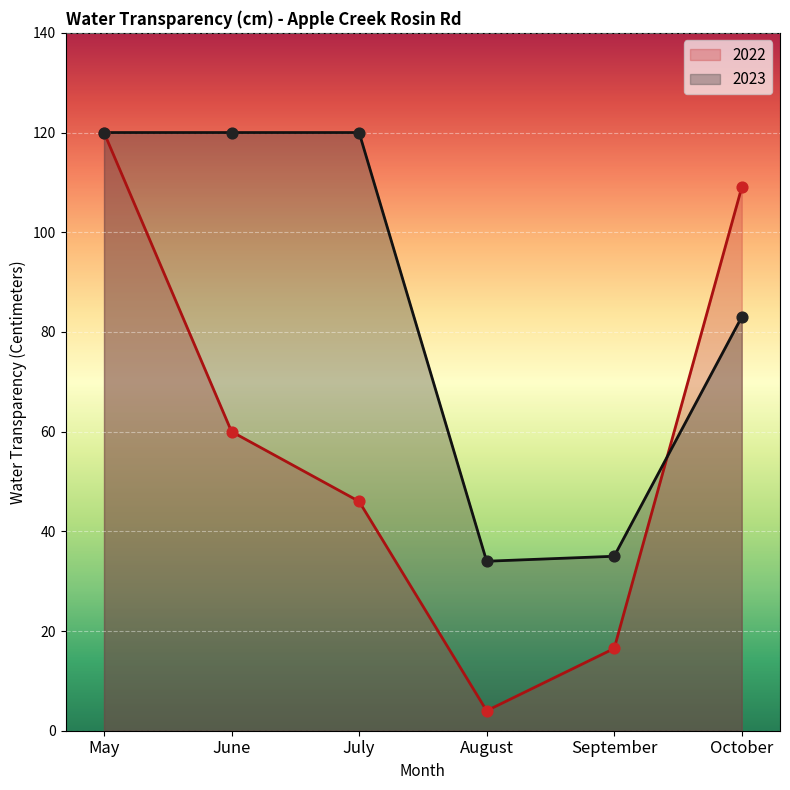

Which series reaches the minimum Y coordinate?

2022